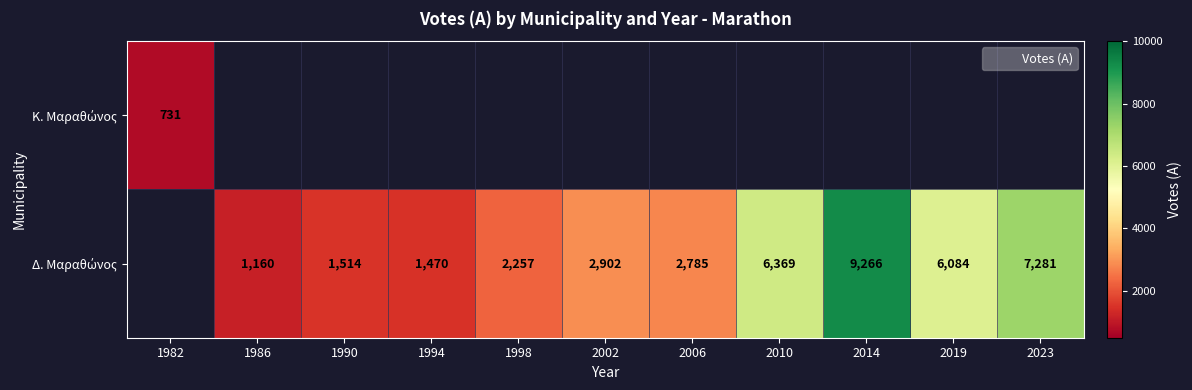

What is the highest value of the Δ. Μαραθώνος series?

9266